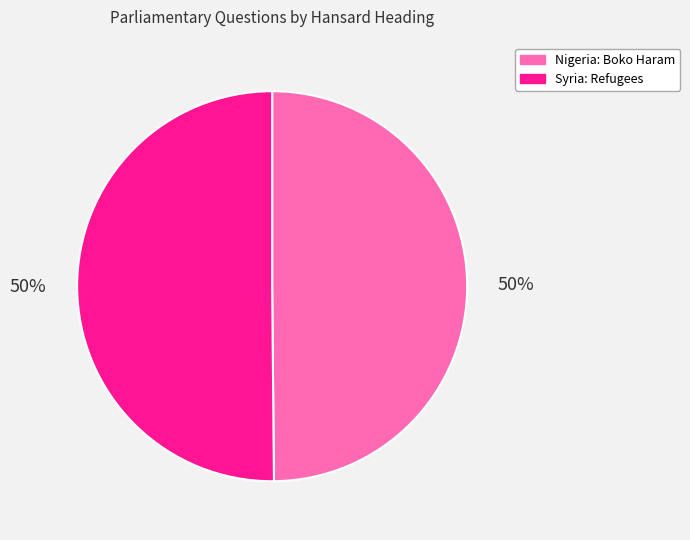

Combined, do Nigeria: Boko Haram and Syria: Refugees account for over 50%?

Yes